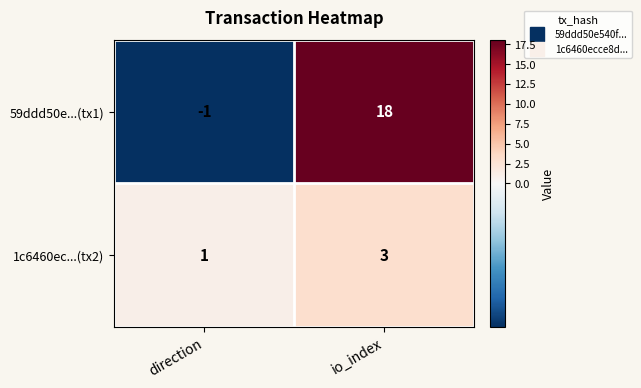

What is the difference between the 59ddd50e...(tx1) values at io_index and direction?

19